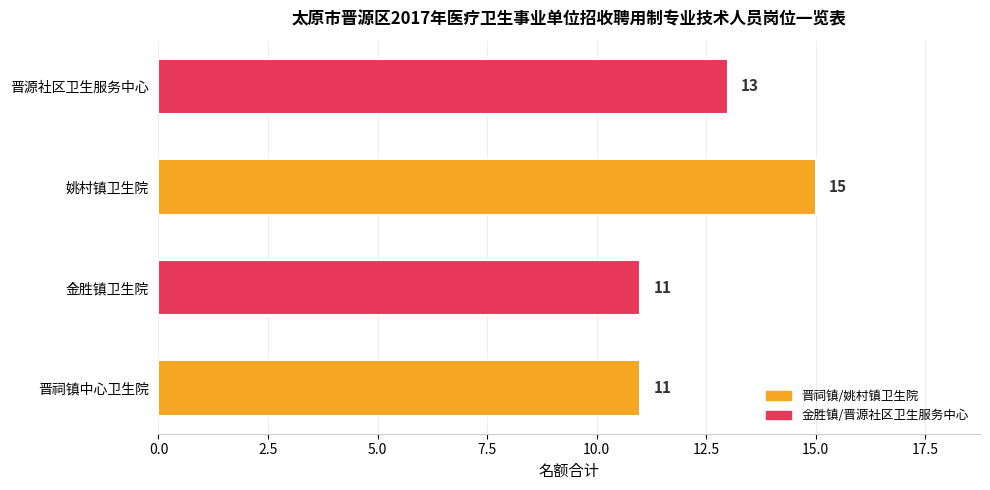

Reading top to bottom, extract all data points from this chart.

13	15	11	11